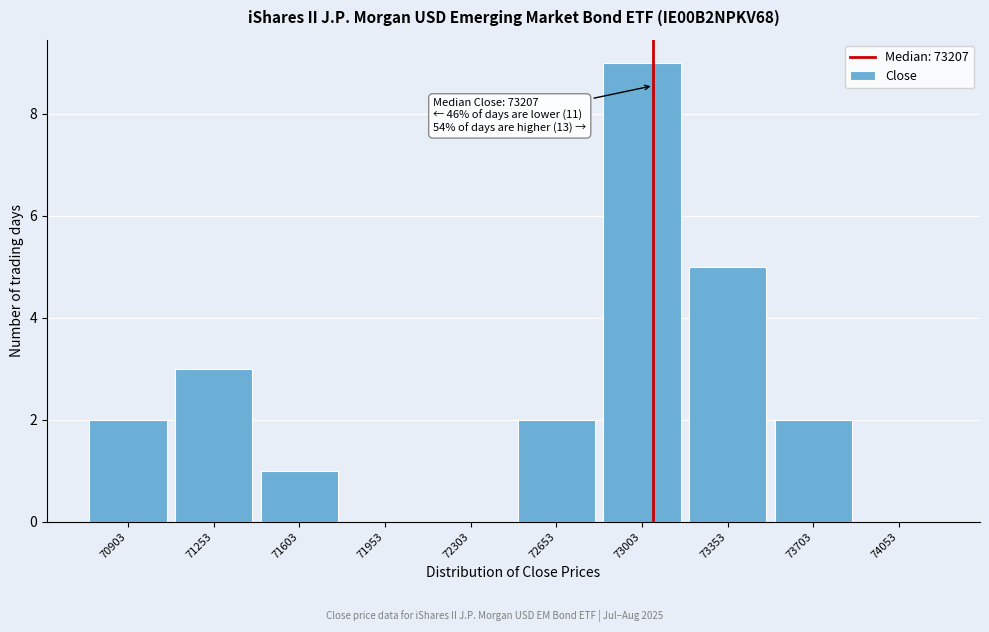

Reading left to right, extract all data points from this chart.

70903=2	71253=3	71603=1	71953=0	72303=0	72653=2	73003=9	73353=5	73703=2	74053=0